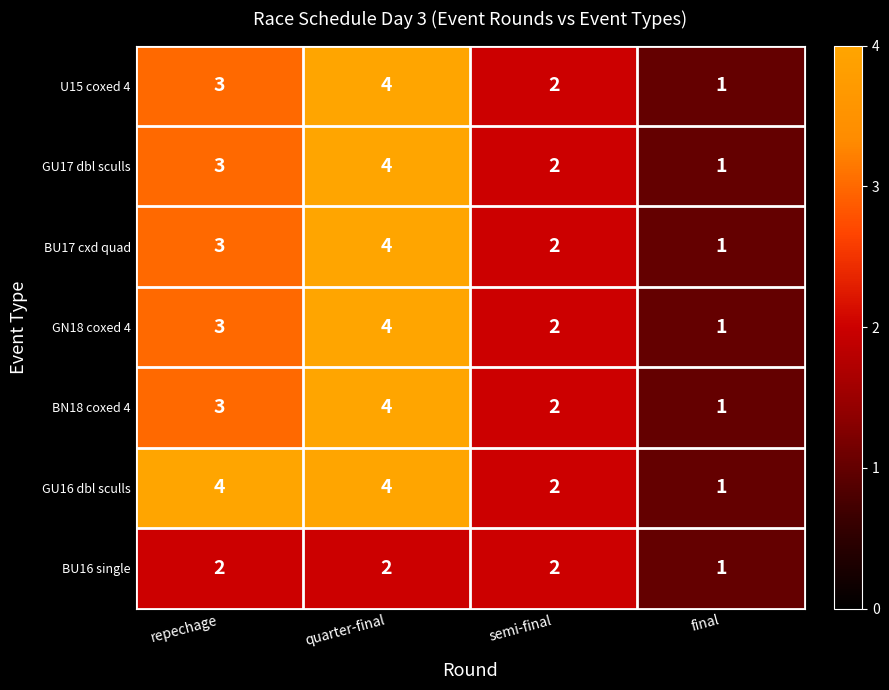

Reading left to right, what are all the values shown in this chart?

U15 coxed 4: 3	4	2	1
GU17 dbl sculls: 3	4	2	1
BU17 cxd quad: 3	4	2	1
GN18 coxed 4: 3	4	2	1
BN18 coxed 4: 3	4	2	1
GU16 dbl sculls: 4	4	2	1
BU16 single: 2	2	2	1